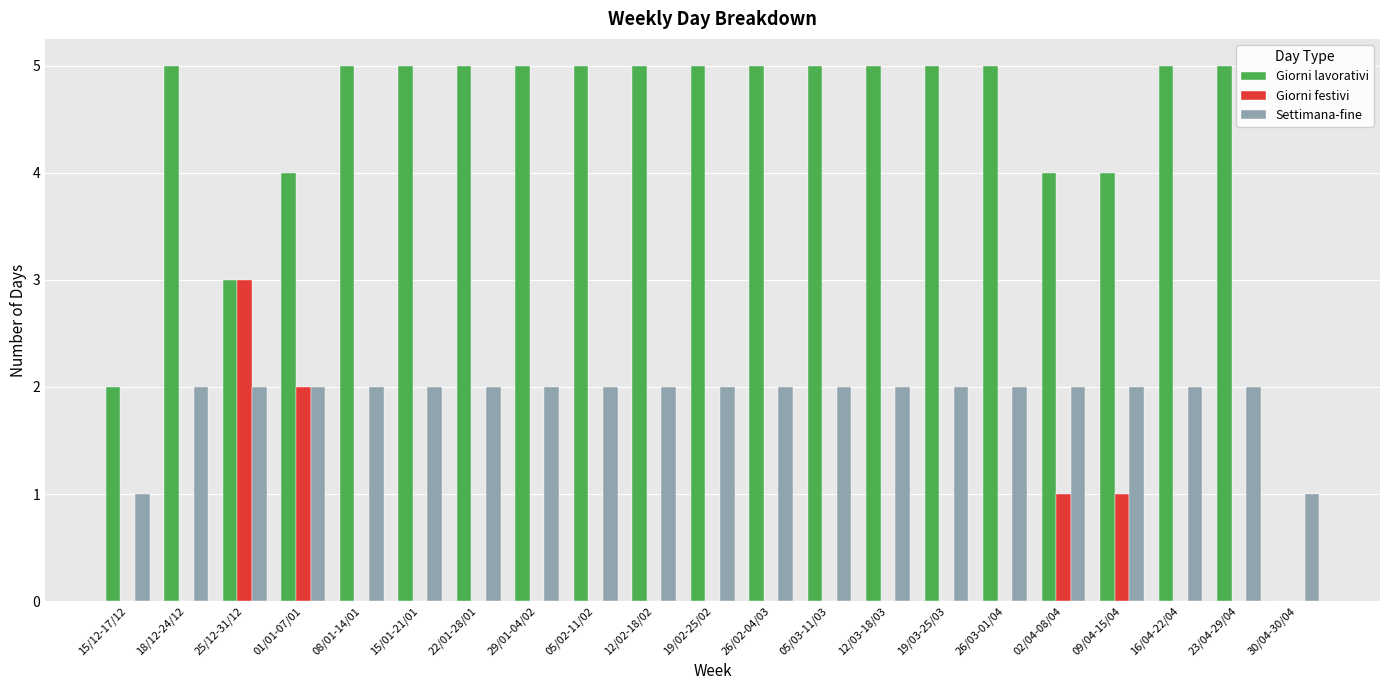

Is it true that Giorni lavorativi equals 9 at 08/01-14/01?

False